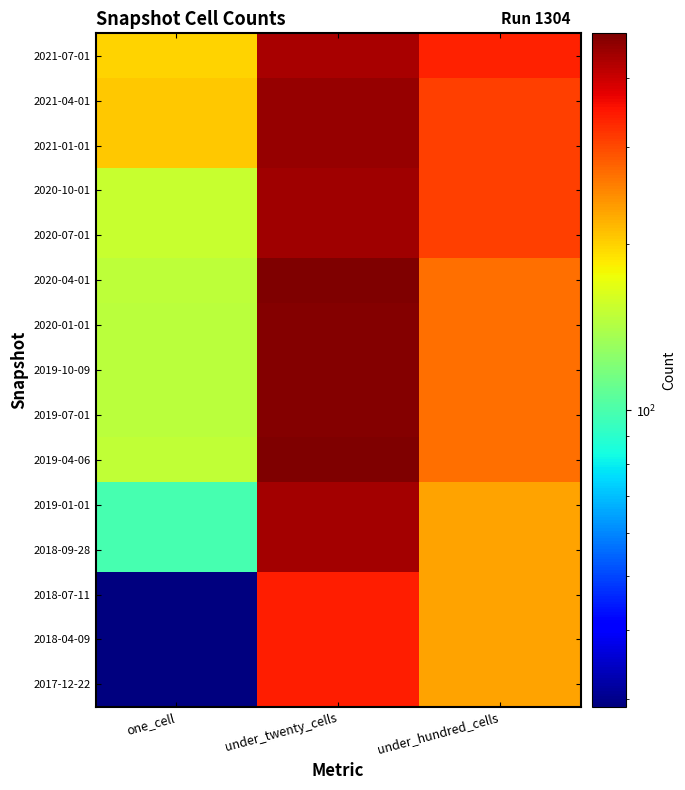

Reading left to right, extract all data points from this chart.

2017-12-22: one_cell=29	under_twenty_cells=340	under_hundred_cells=231
2018-04-09: one_cell=29	under_twenty_cells=340	under_hundred_cells=231
2018-07-11: one_cell=29	under_twenty_cells=340	under_hundred_cells=231
2018-09-28: one_cell=99	under_twenty_cells=442	under_hundred_cells=231
2019-01-01: one_cell=99	under_twenty_cells=442	under_hundred_cells=231
2019-04-06: one_cell=150	under_twenty_cells=479	under_hundred_cells=268
2019-07-01: one_cell=146	under_twenty_cells=477	under_hundred_cells=268
2019-10-09: one_cell=146	under_twenty_cells=477	under_hundred_cells=268
2020-01-01: one_cell=146	under_twenty_cells=477	under_hundred_cells=268
2020-04-01: one_cell=149	under_twenty_cells=483	under_hundred_cells=268
2020-07-01: one_cell=154	under_twenty_cells=445	under_hundred_cells=311
2020-10-01: one_cell=154	under_twenty_cells=445	under_hundred_cells=311
2021-01-01: one_cell=206	under_twenty_cells=454	under_hundred_cells=311
2021-04-01: one_cell=206	under_twenty_cells=454	under_hundred_cells=311
2021-07-01: one_cell=199	under_twenty_cells=437	under_hundred_cells=339